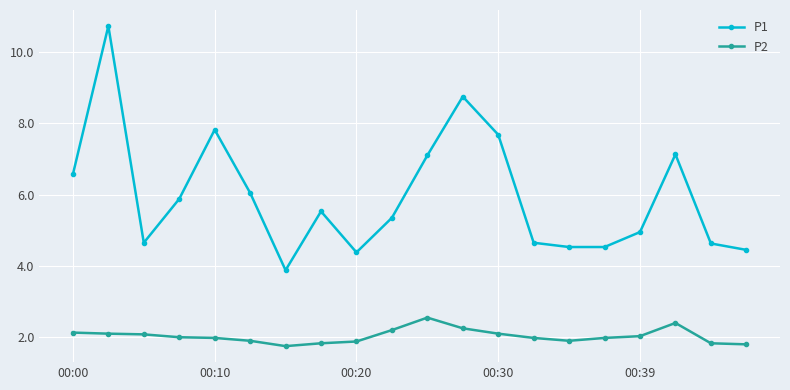

Rank the series by their average value, from lowest to highest.

P2, P1